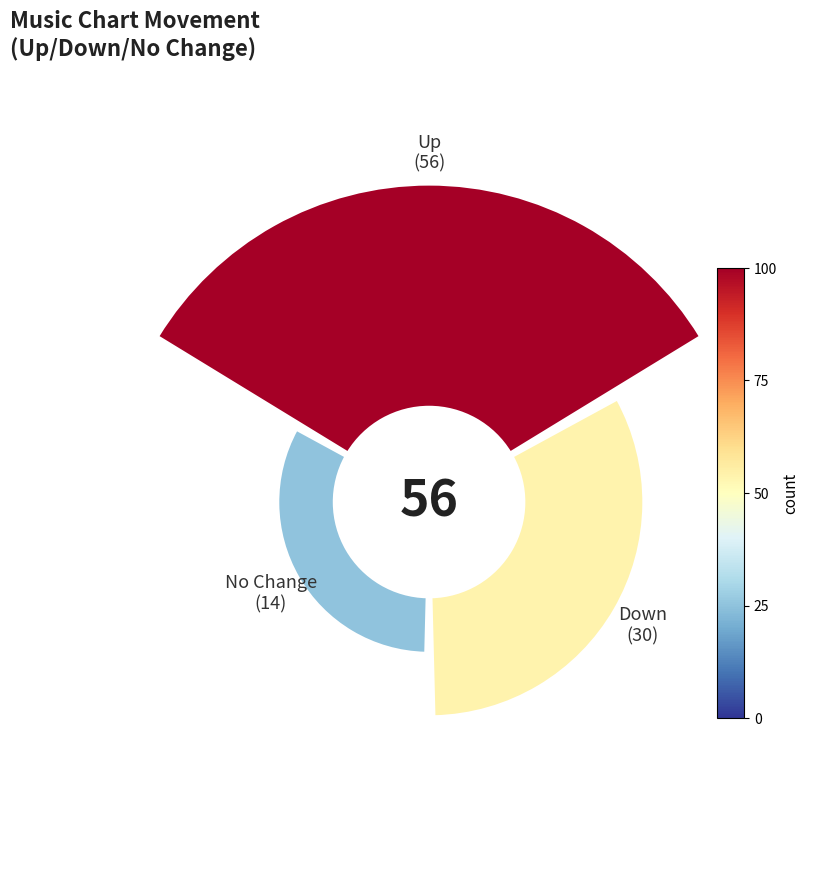

What portion of the pie excludes up?

44.0%